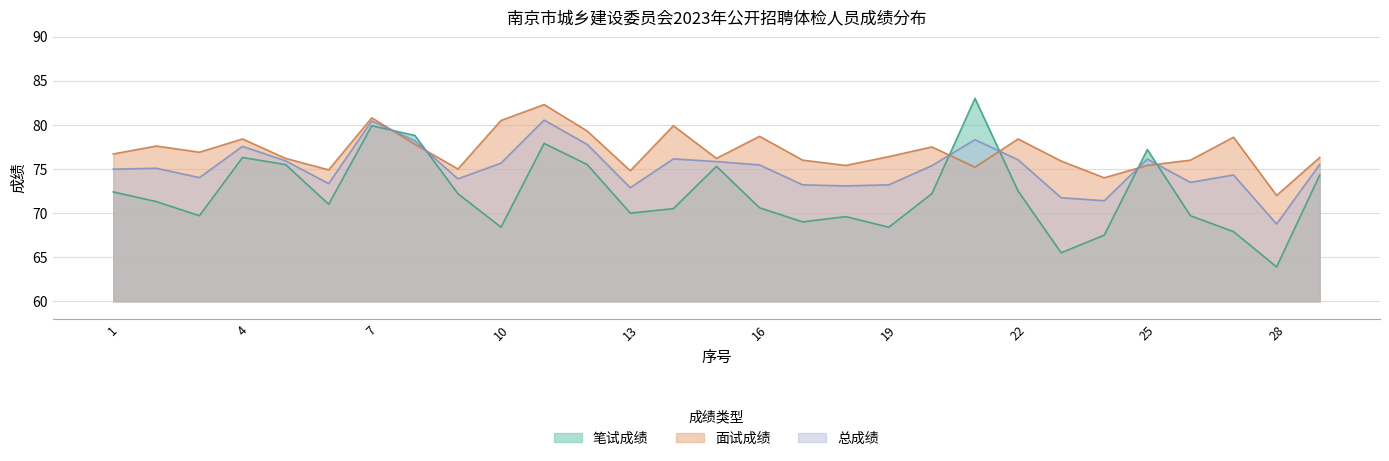

What is the sum of the 笔试成绩 values at 17 and 12?

144.5